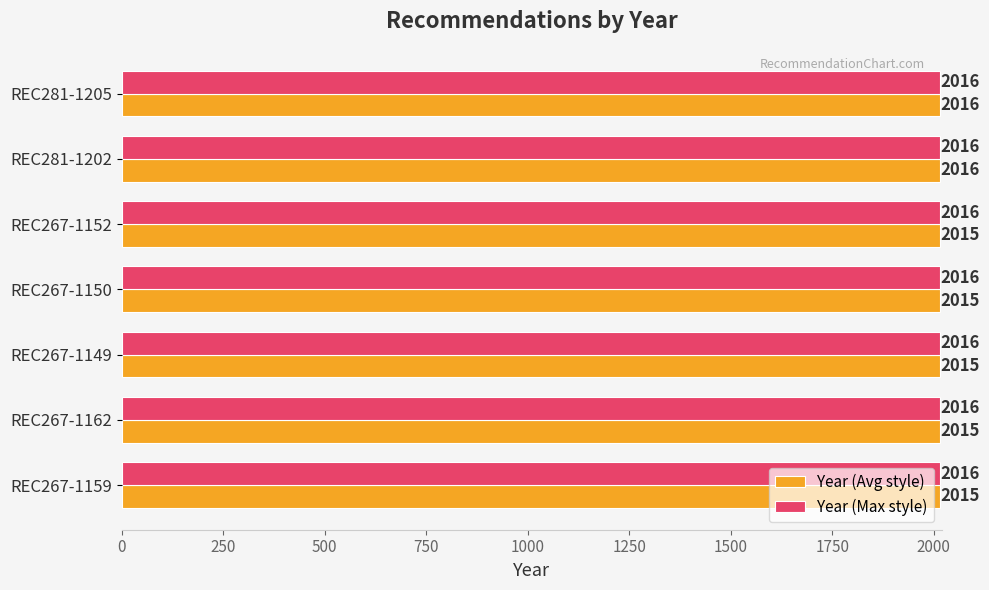

What is the approximate value of Year (Max style) at REC267-1162?

2016